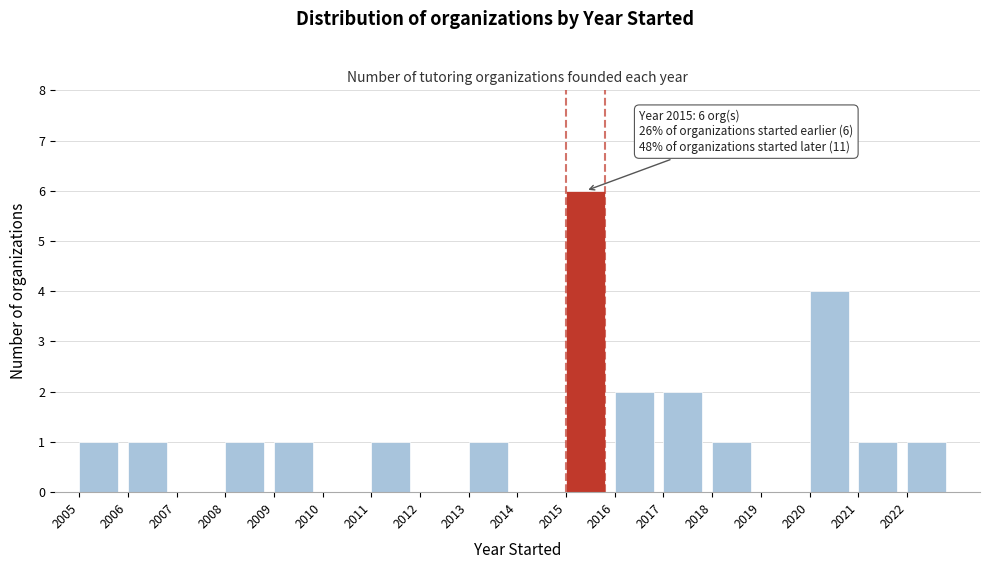

Over which range of the x-axis is the bar tallest?

2015 to 2016